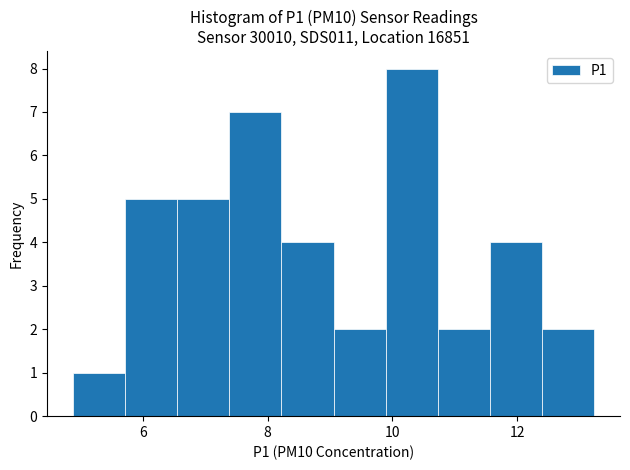

Reading left to right, list every bar in this chart as the range it spans on the x-axis followed by its height. Neither the bar edges nor the heights are printed on the chart, so give them approximately, as read against the axes.

4.8 to 5.8: 1
5.8 to 6.6: 5
6.6 to 7.4: 5
7.4 to 8.2: 7
8.2 to 9.0: 4
9.0 to 9.8: 2
9.8 to 10.8: 8
10.8 to 11.6: 2
11.6 to 12.4: 4
12.4 to 13.2: 2